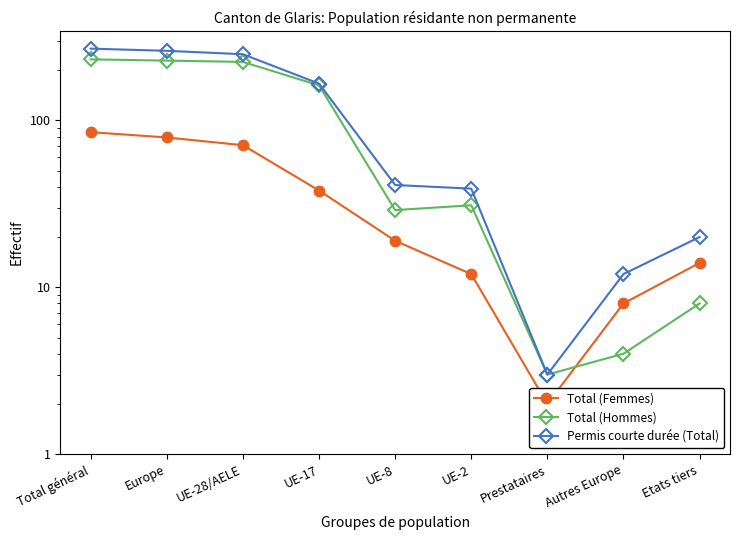

Read the Total (Hommes) value at Total général, to the nearest 5.

230